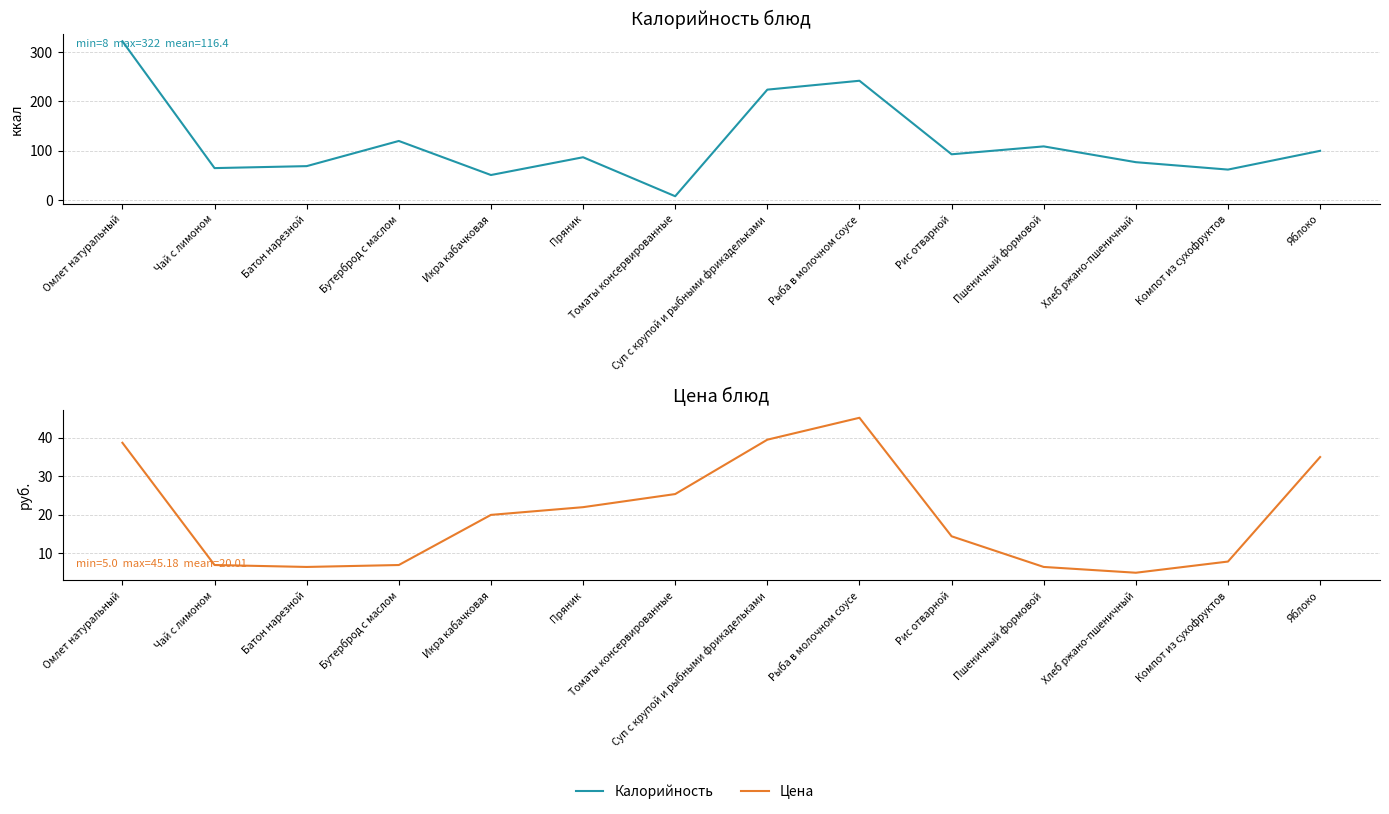

What is the smallest value displayed?

5.0